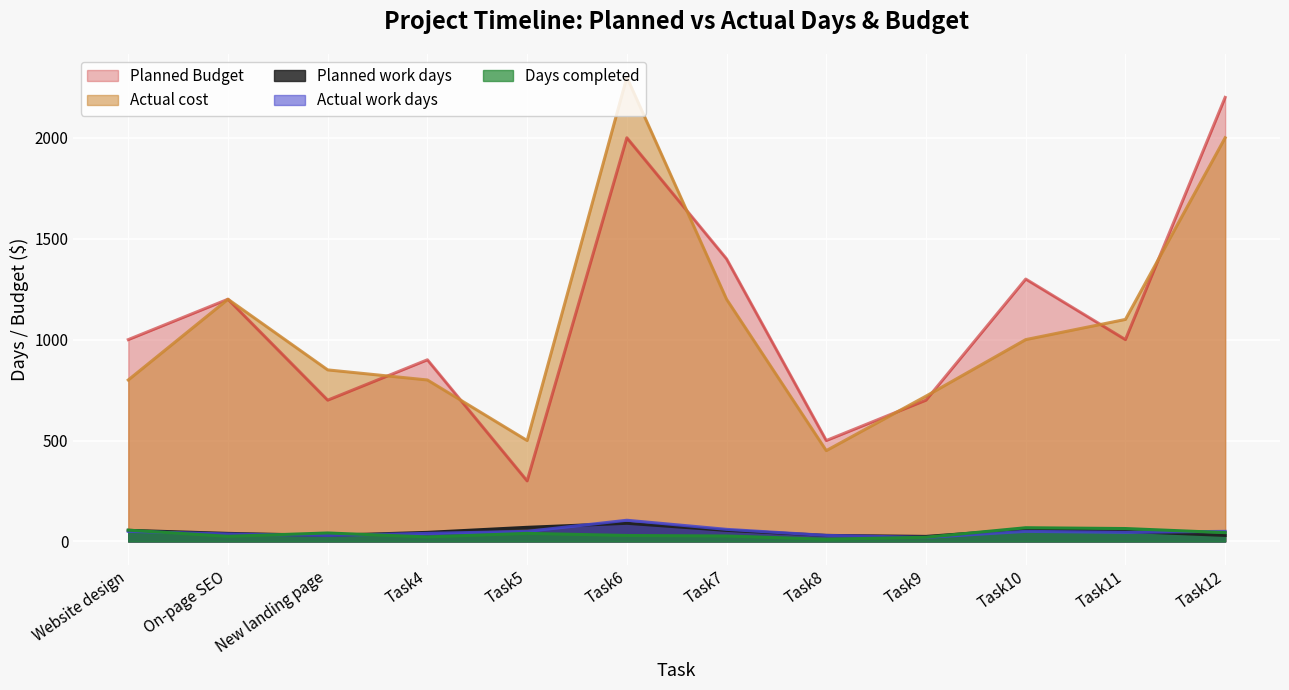

Is it true that Days completed equals 19.6 at Website design?

False